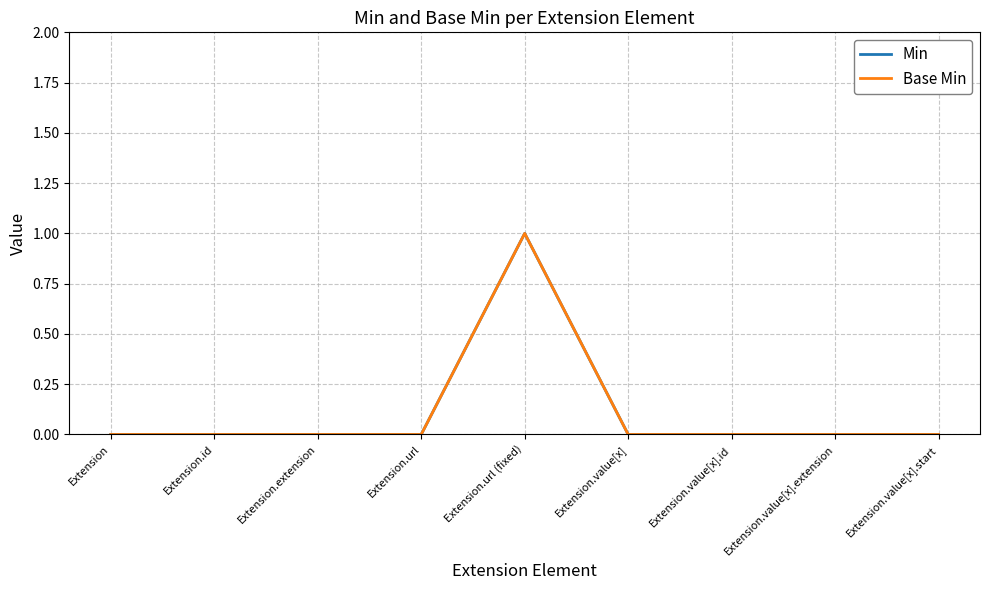

The Base Min series shows 0 at Extension.value[x].extension. True or false?

True